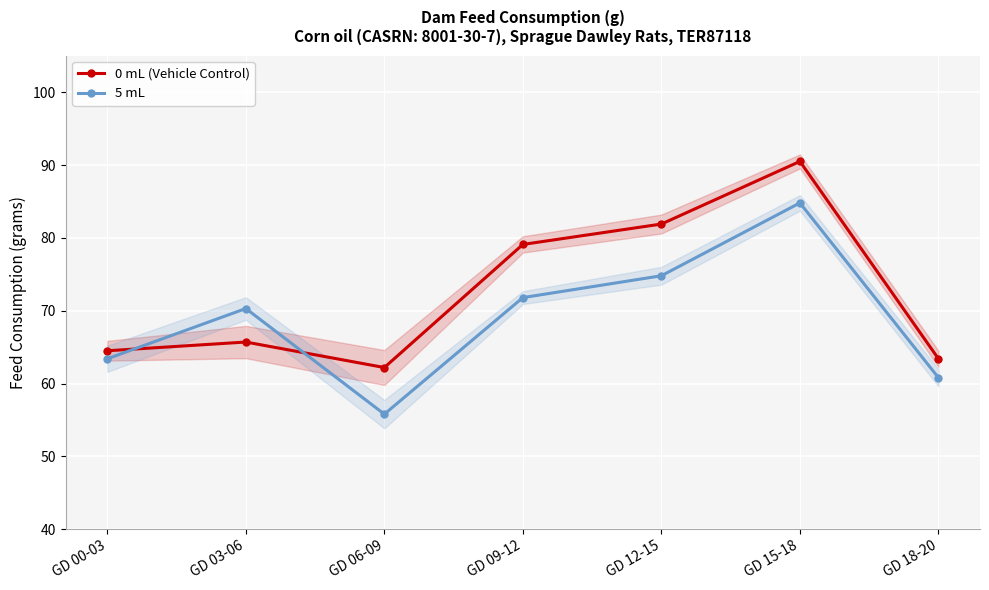

What are all the series names shown in the legend?

0 mL (Vehicle Control), 5 mL